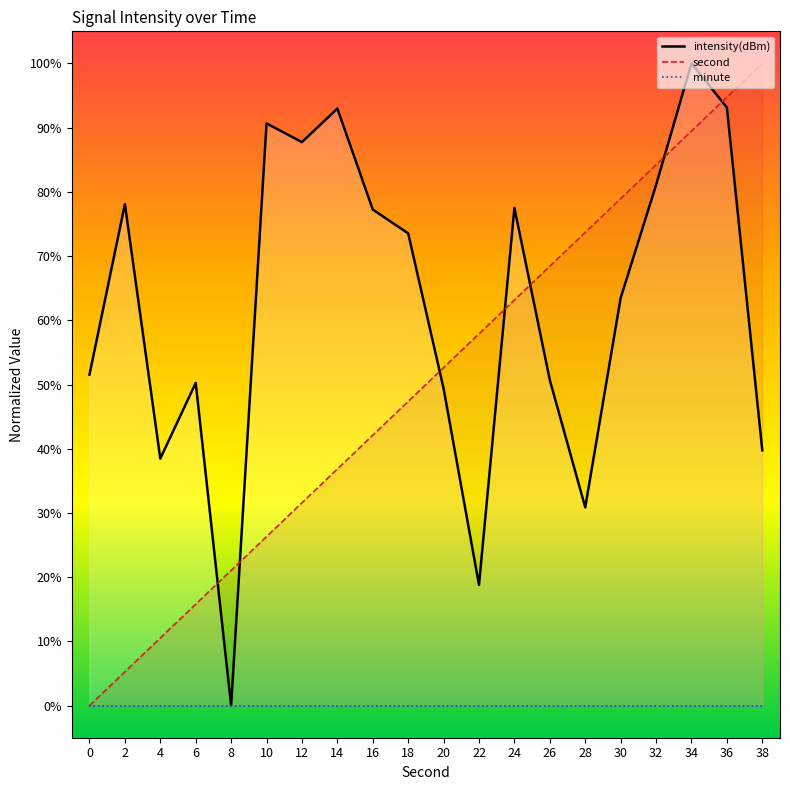

Where do intensity and second first cross each other?

6 and 8